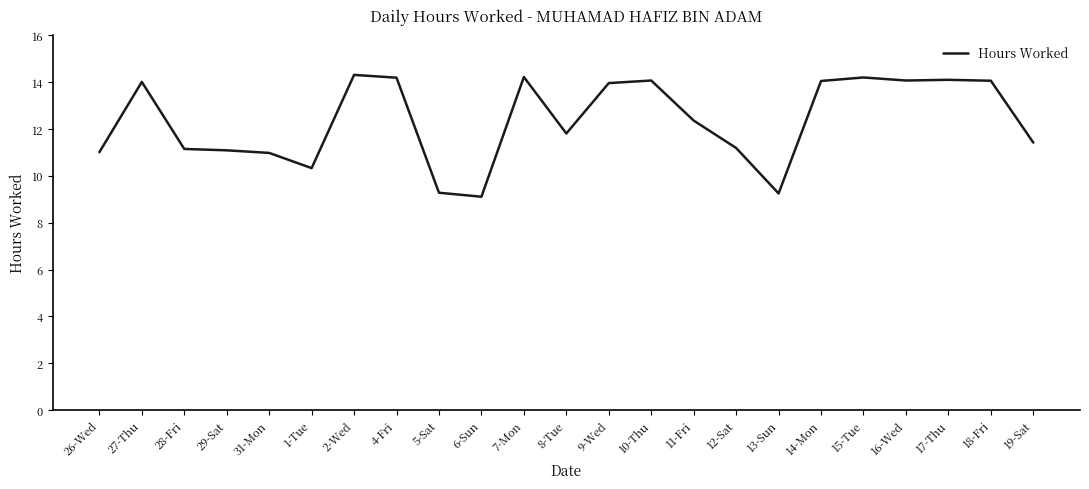

What position from the left is 28-Fri?

3